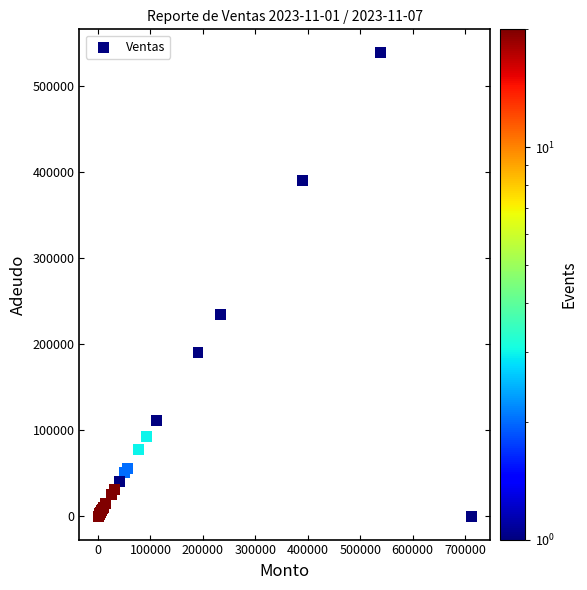

What Y value in the scatter plot is closest to 269325?

234000.0